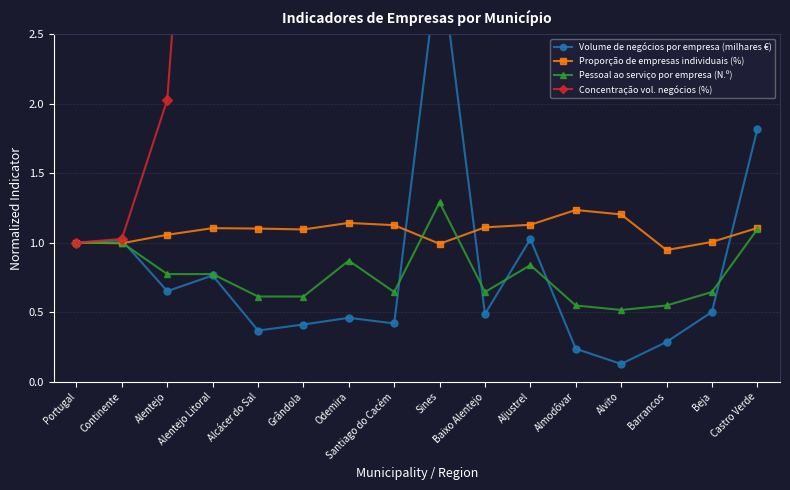

What is the maximum value for Concentração vol. negócios (%)?

15.0